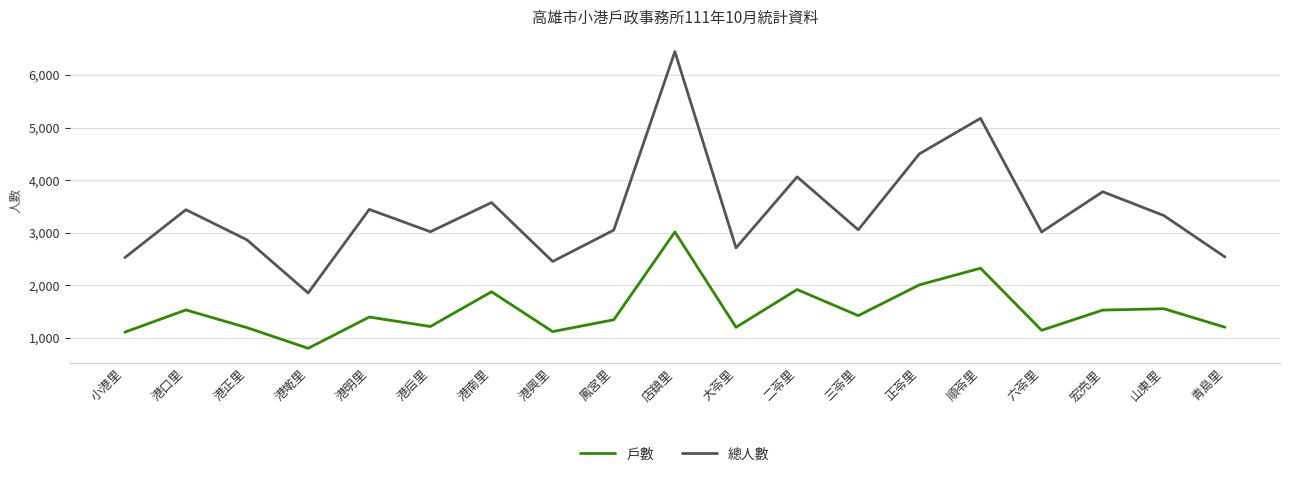

Is the value of 戶數 at 港口里 greater than the value of 總人數 at 港口里?

No